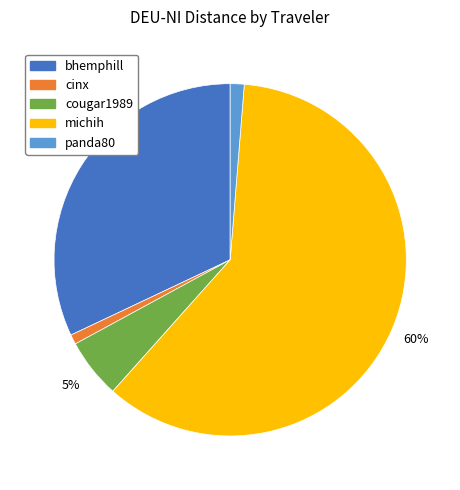

Between bhemphill and michih, which is larger?

michih